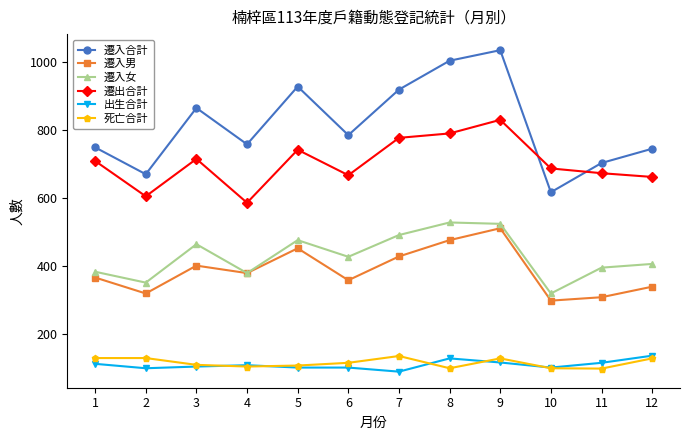

Where is the first local minimum for 遷入男?

2